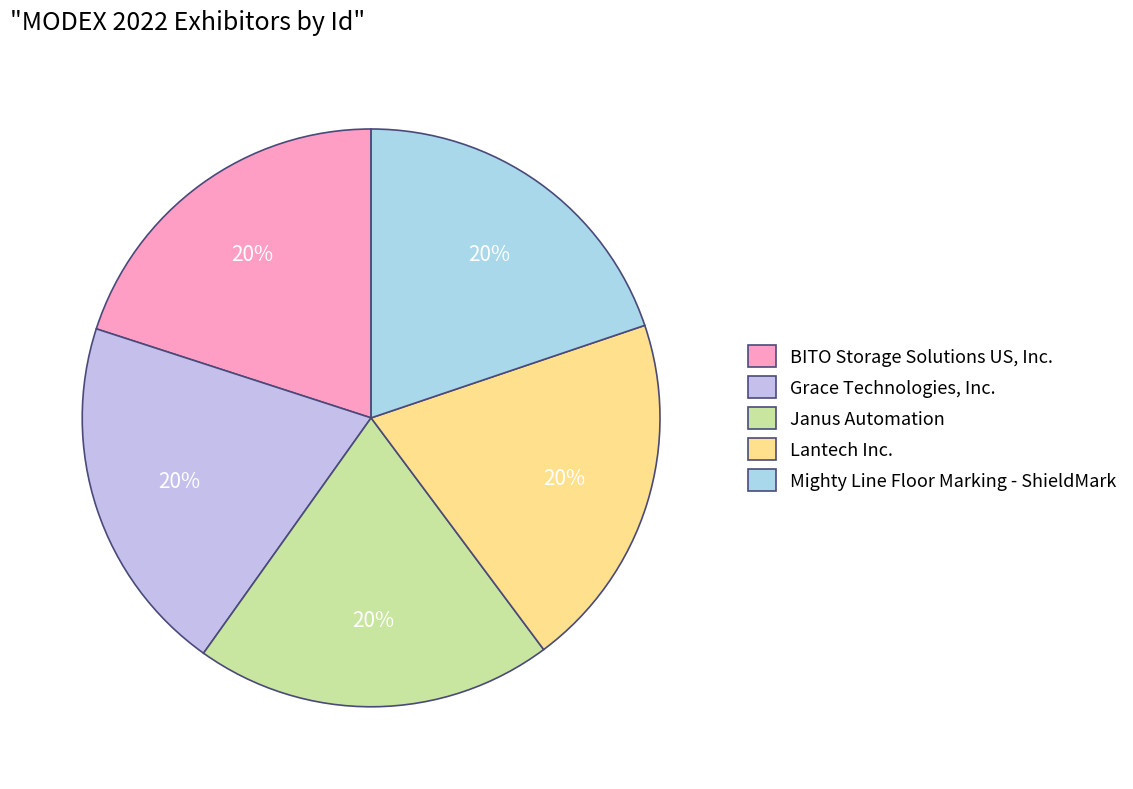

What is the smallest slice in the pie chart?

Mighty Line Floor Marking - ShieldMark